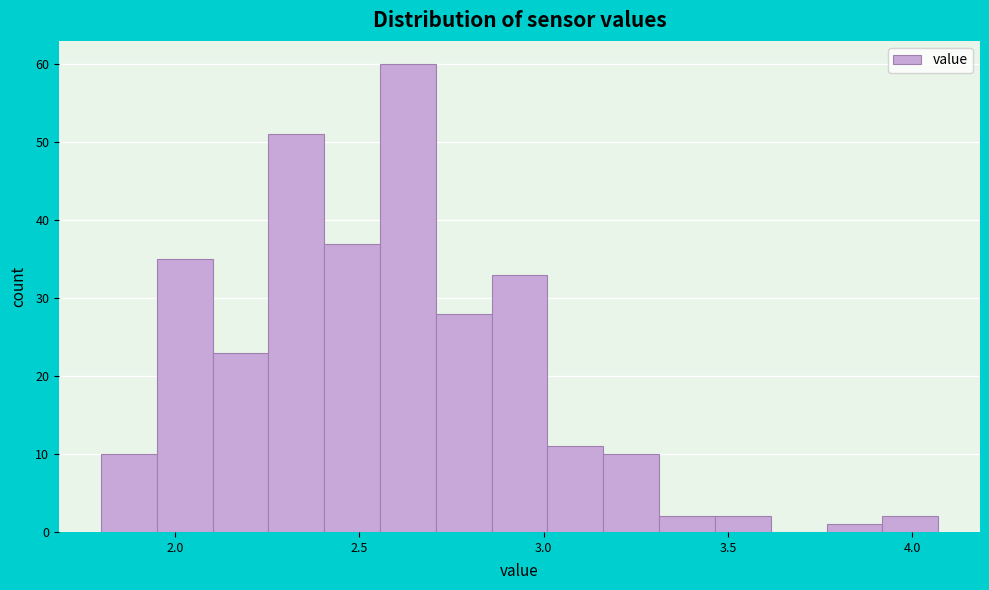

Around what value on the x-axis is the tallest bar? Give the approximate position of its centre, as read against the axis.

2.65